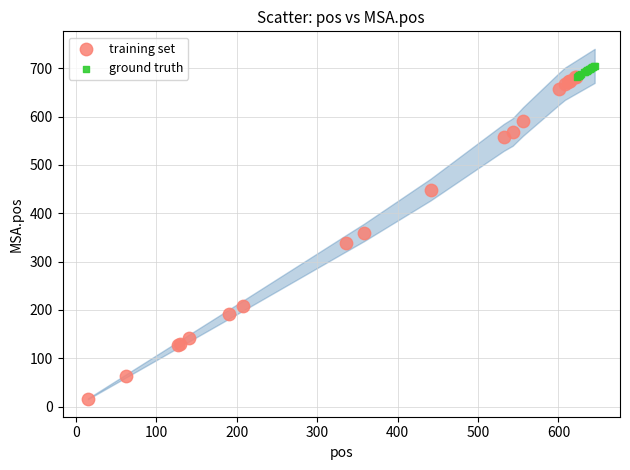

Which series contains the highest Y value?

ground truth